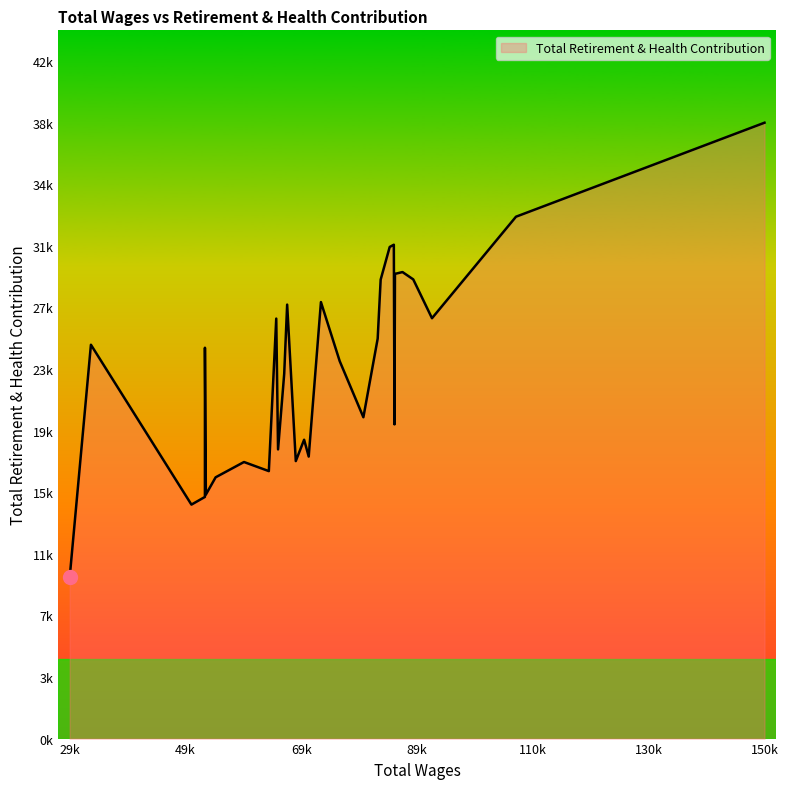

Rank the categories by value from lowest to highest.

29065, 50410, 52773, 52940, 54650, 63982, 59626, 68708, 70974, 65598, 70168, 86013, 80560, 66677, 76406, 52778, 32786, 83066, 65282, 92590, 67194, 73117, 83590, 89304, 86096, 87417, 85174, 85898, 107316, 150894